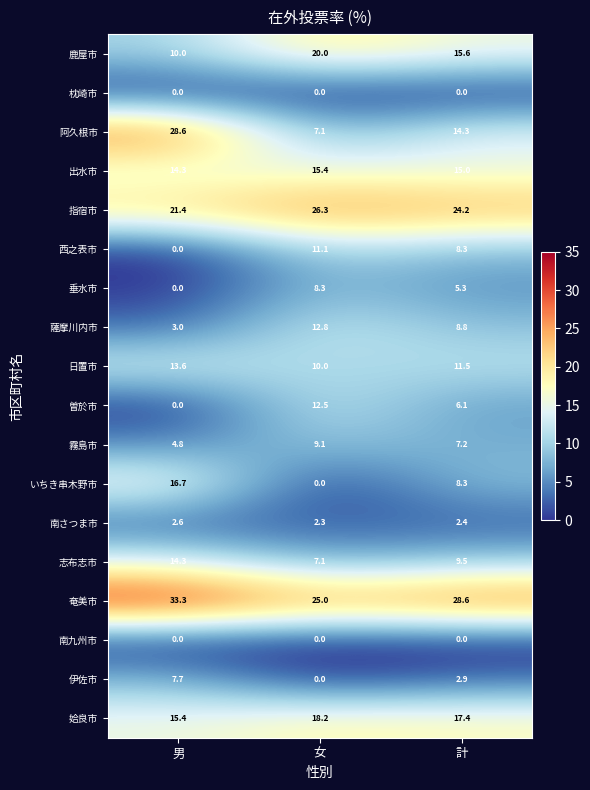

Which series has the largest range (max minus min)?

阿久根市